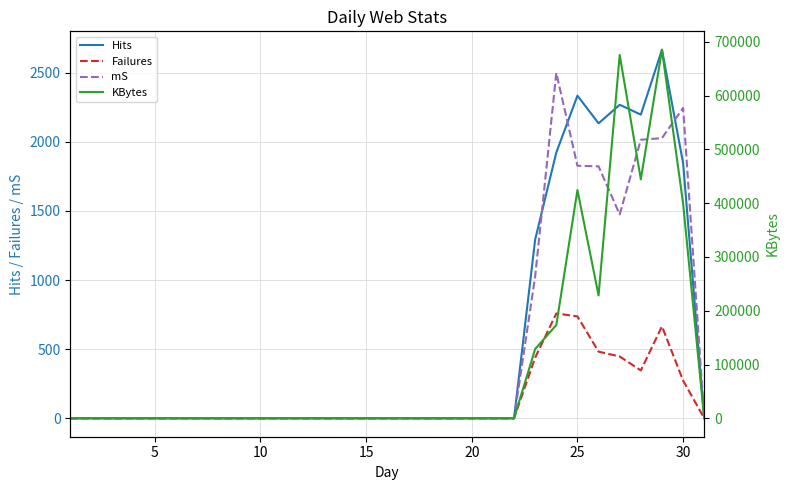

The Failures series shows -529 at 18. True or false?

False